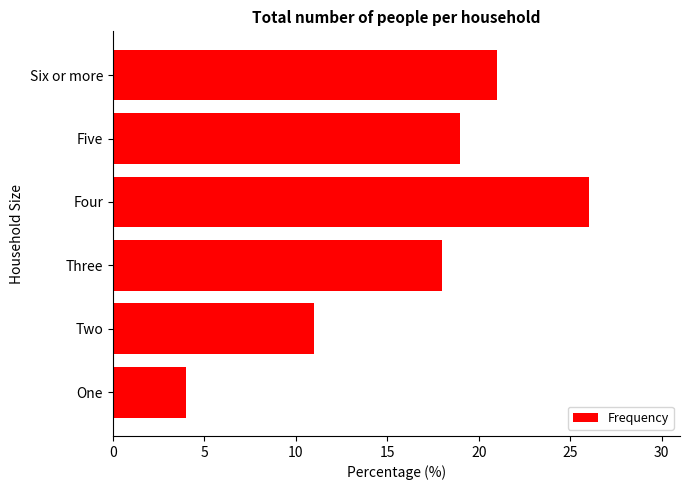

Approximately how many times larger is the value at One compared to Two?

0.4